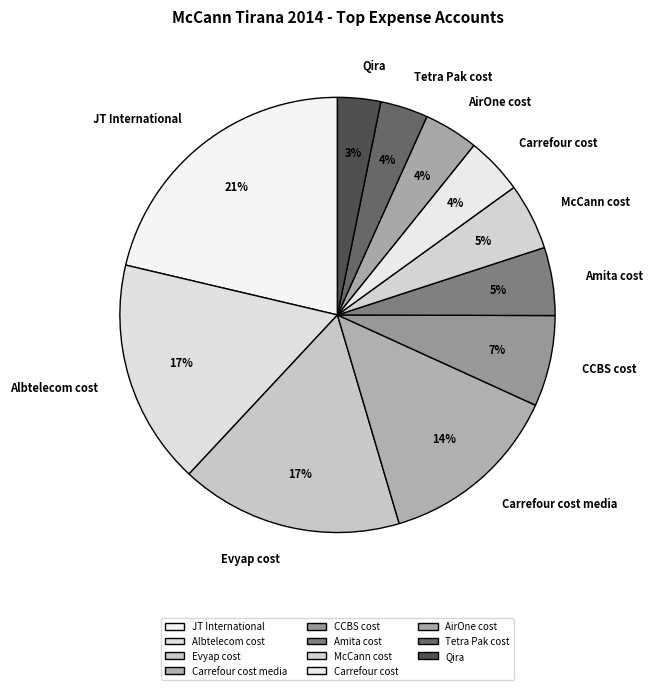

Do Albtelecom cost and Carrefour cost together represent more than half of the pie?

No